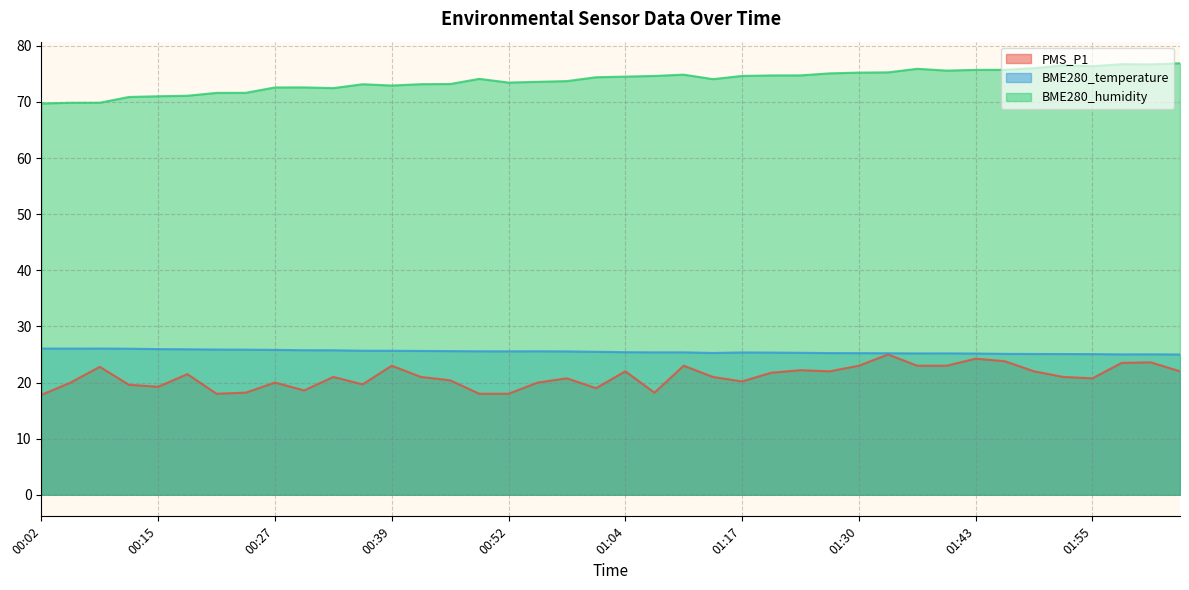

True or false: BME280_temperature and PMS_P1 intersect in this chart.

False